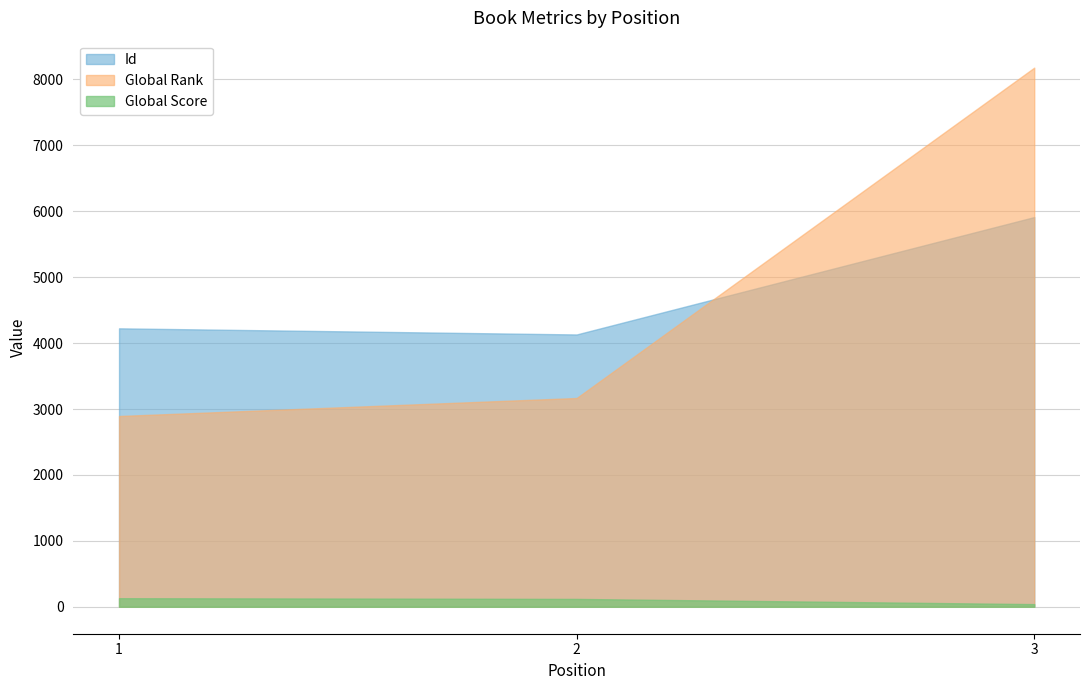

Does the chart display data point markers on the line(s)?

No